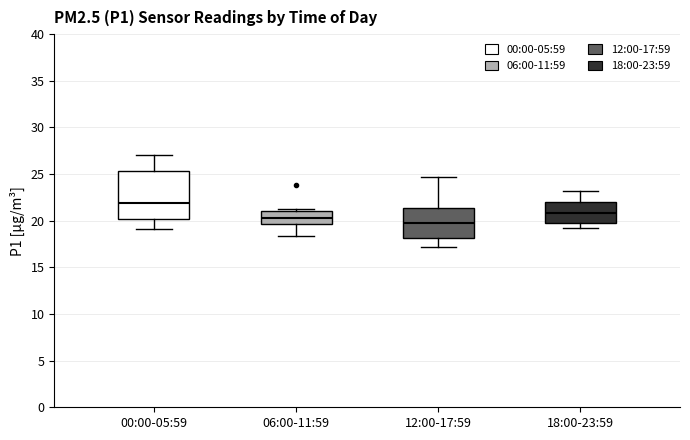

Where does the median line of the box for 18:00-23:59 sit on the y-axis? The values are not printed on the chart, so give them approximately, as read against the axis.

21.0